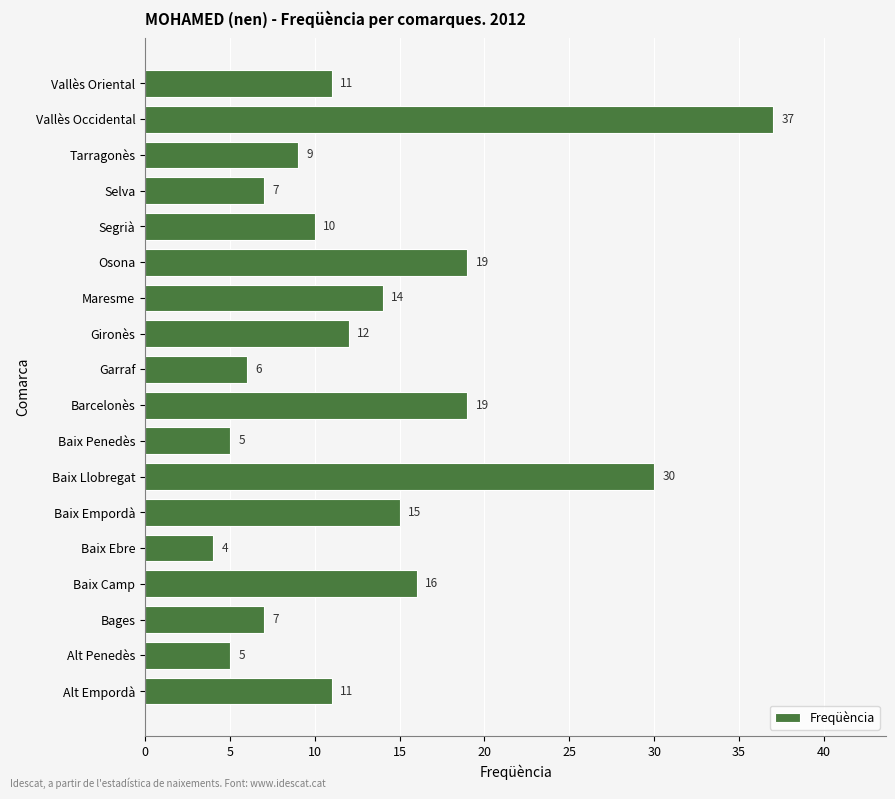

True or false: the data shows 30 at Baix Llobregat.

True